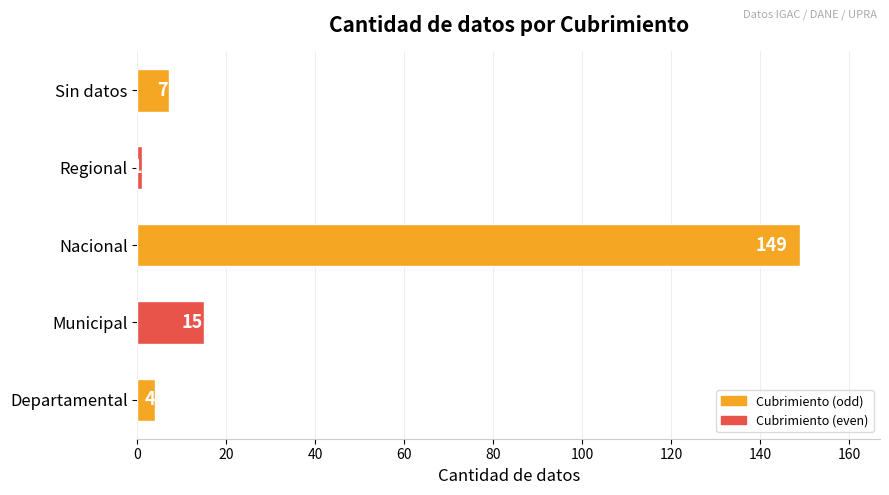

At which category does the chart reach its minimum across all series?

Regional